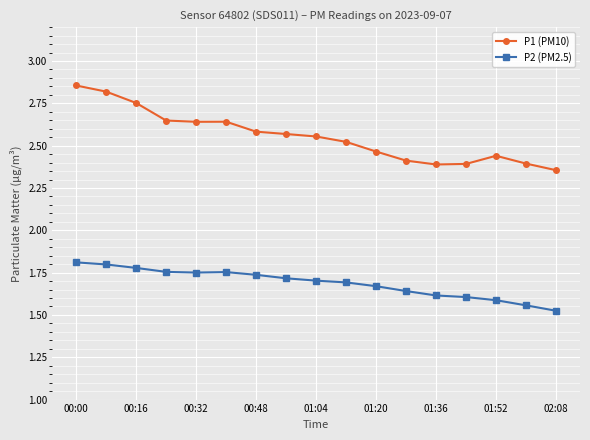

True or false: P1 (PM10) and P2 (PM2.5) intersect in this chart.

False